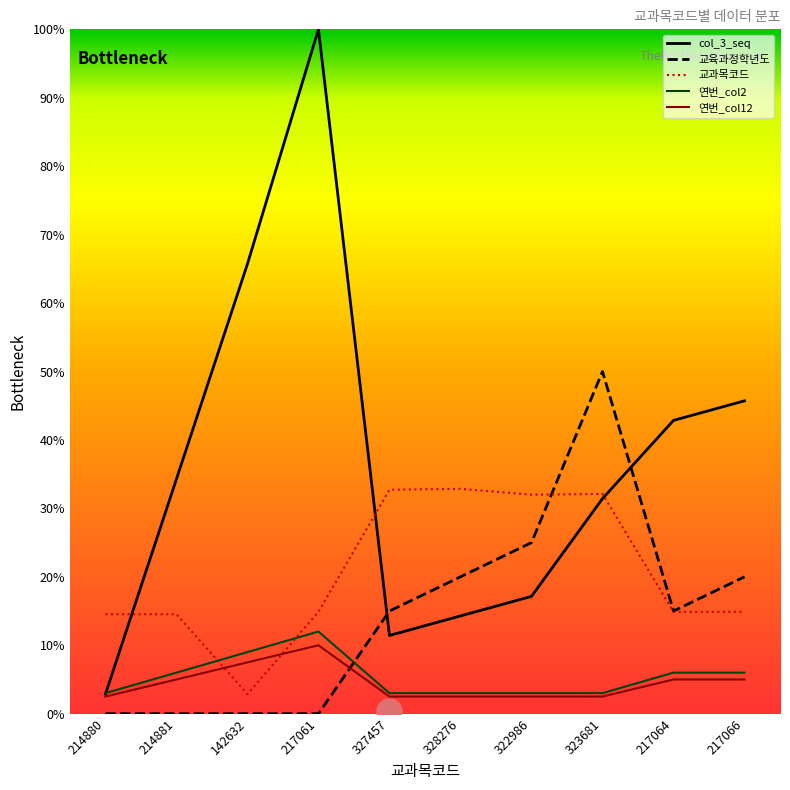

Which series has the largest total across all categories?

col_3_seq